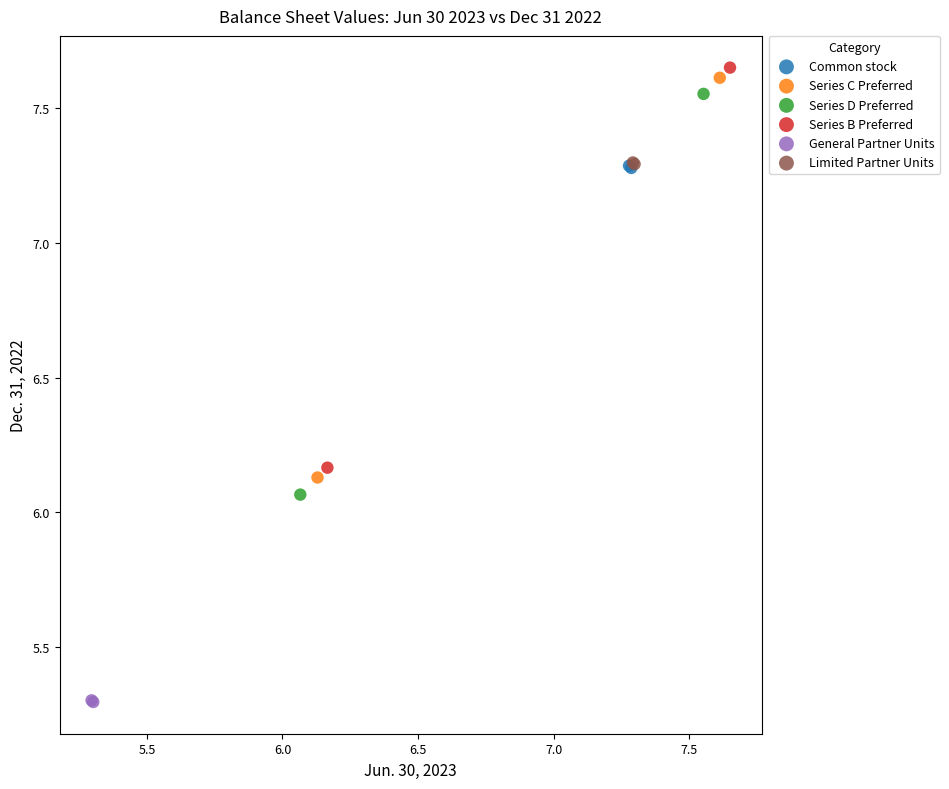

What are all the series names shown in the legend?

Common stock, Series C Preferred, Series D Preferred, Series B Preferred, General Partner Units, Limited Partner Units